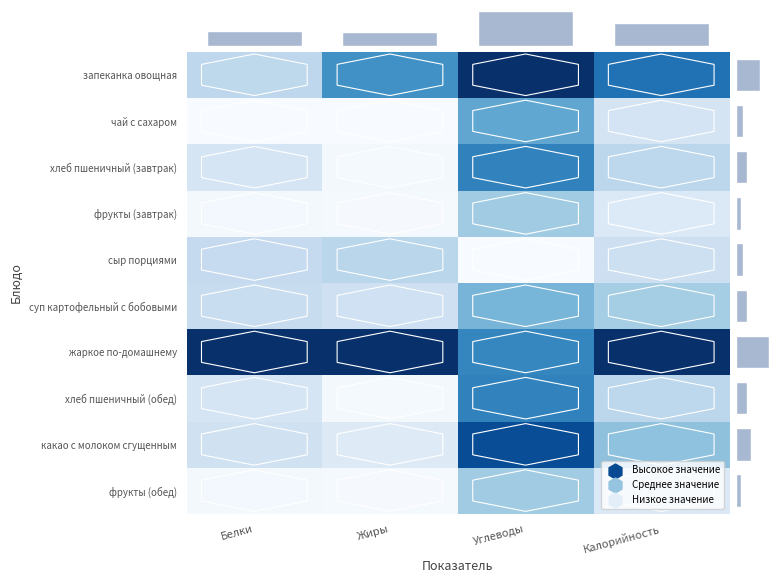

Which category has the highest value in the какао с молоком сгущенным series?

Углеводы